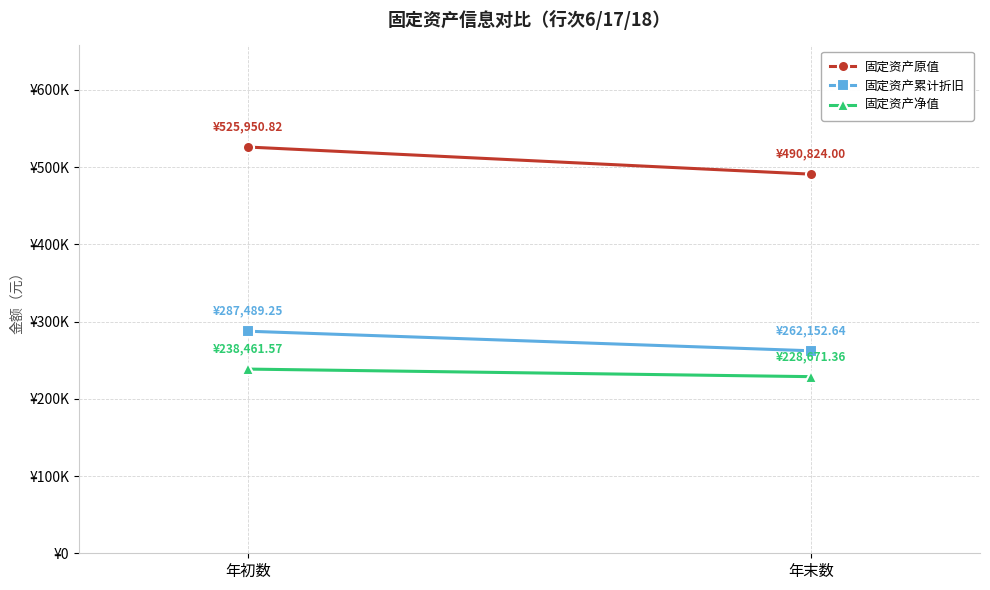

The 固定资产净值 series shows 238461.6 at 年初数. True or false?

True